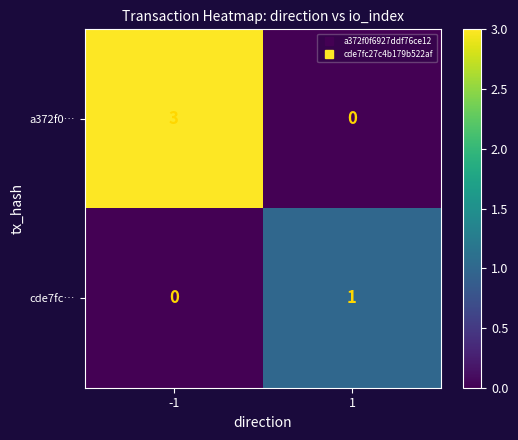

True or false: a372f0… has a value of 0 at 1.

True